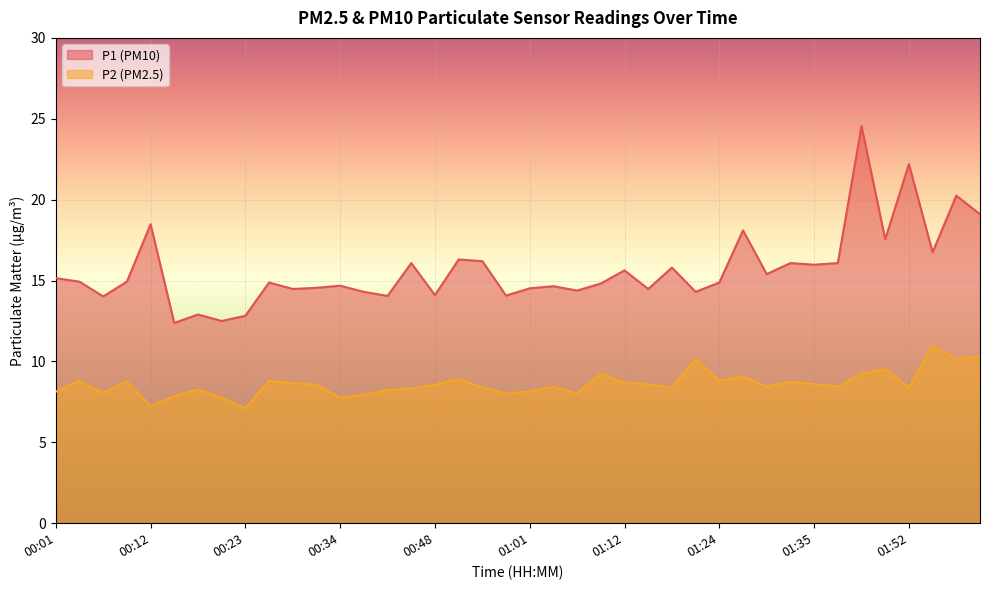

True or false: P2 and P1 cross at least once.

False